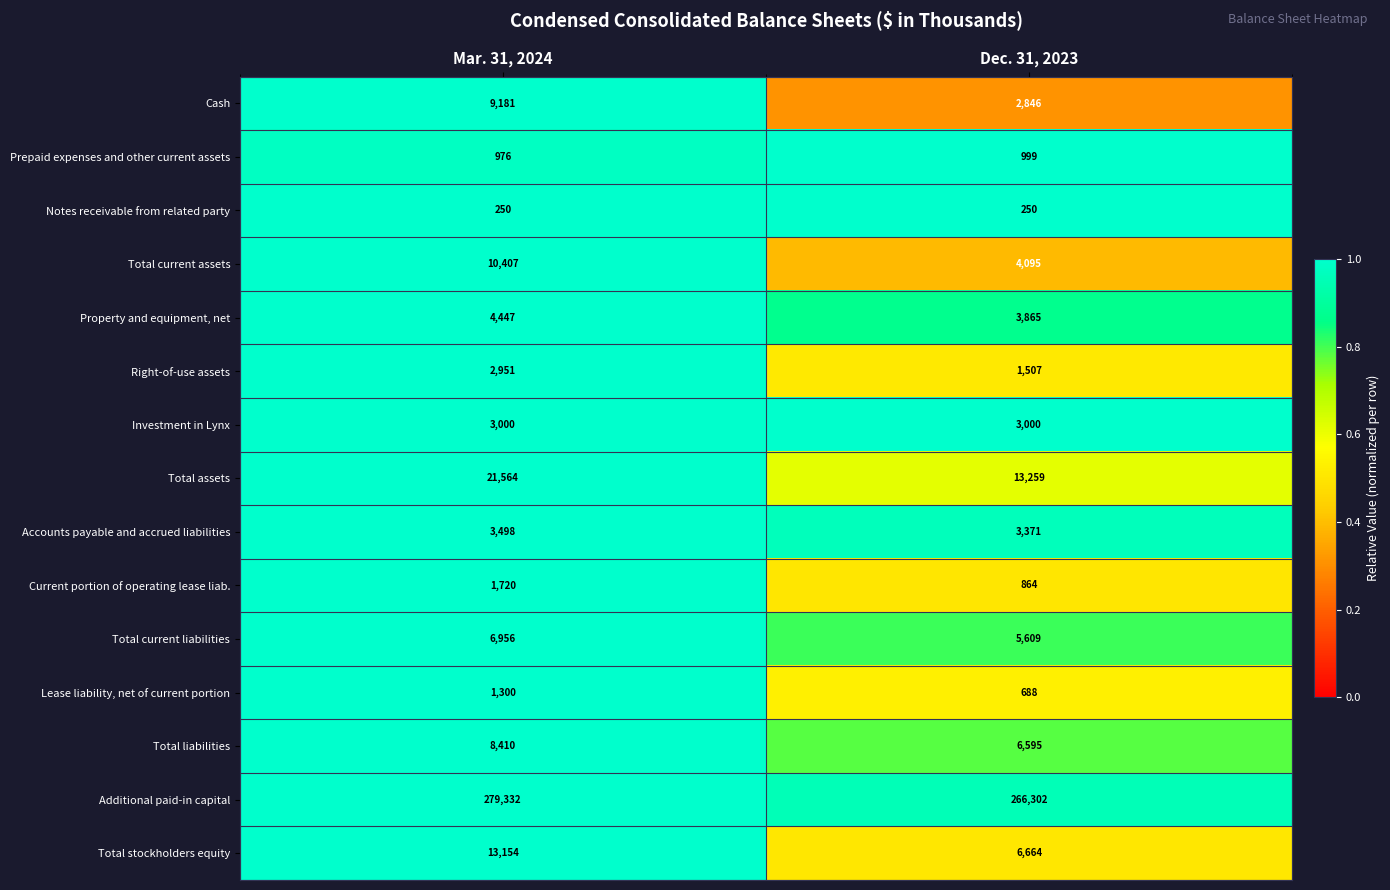

What is the difference between the maximum and minimum values in the Property and equipment, net series?

582